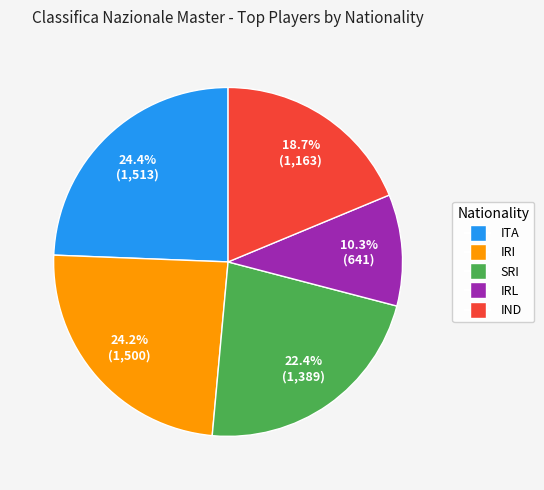

To the nearest percent, what is the combined percentage of ITA and IRL?

35%